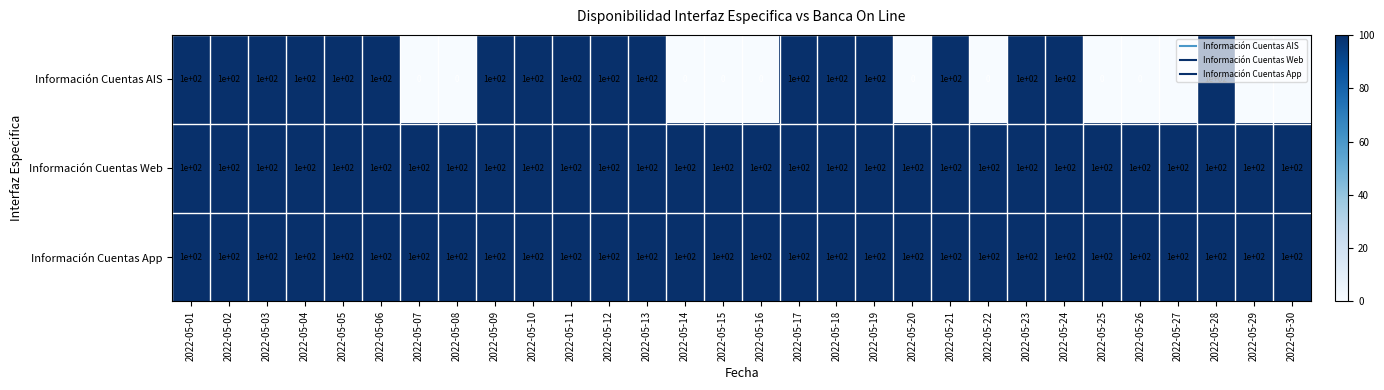

True or false: Información Cuentas App has a value of 33 at 2022-05-14.

False